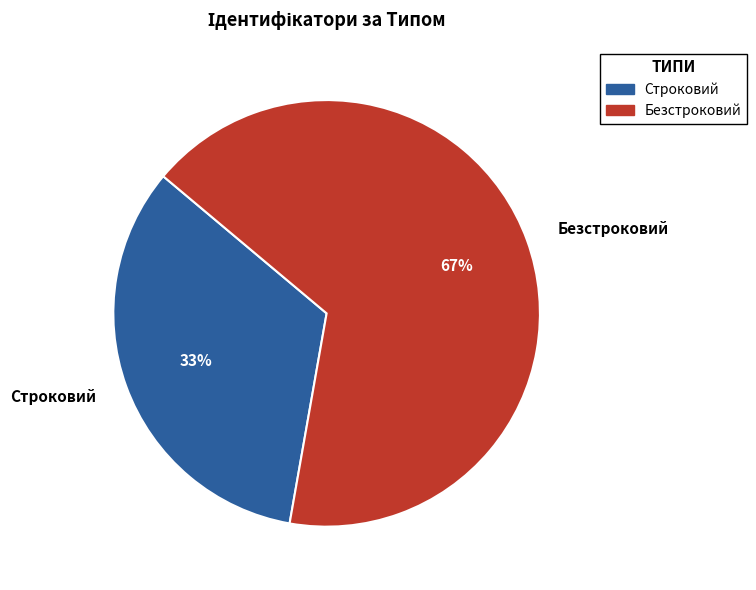

Which has a higher value, Безстроковий or Строковий?

Безстроковий